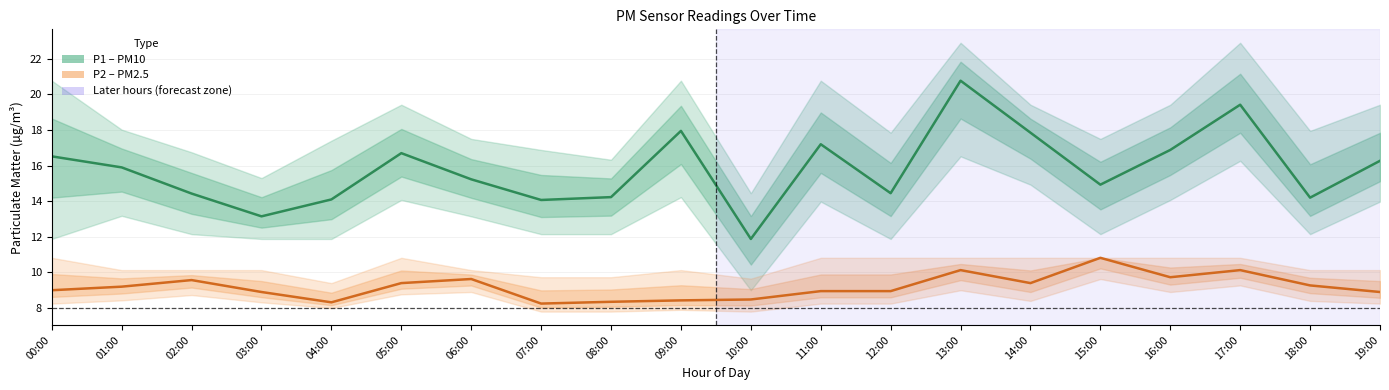

True or false: P1 (PM10) has a value of 19.8 at 02:00.

False